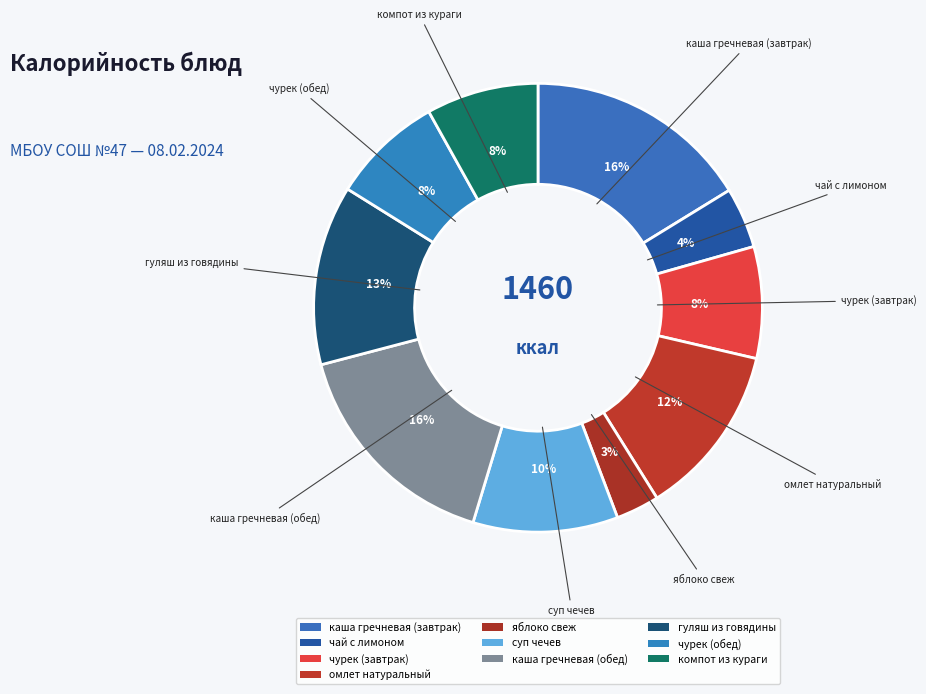

To the nearest percent, what is the difference between the чурек (завтрак) and каша гречневая (обед) slice percentages?

8%